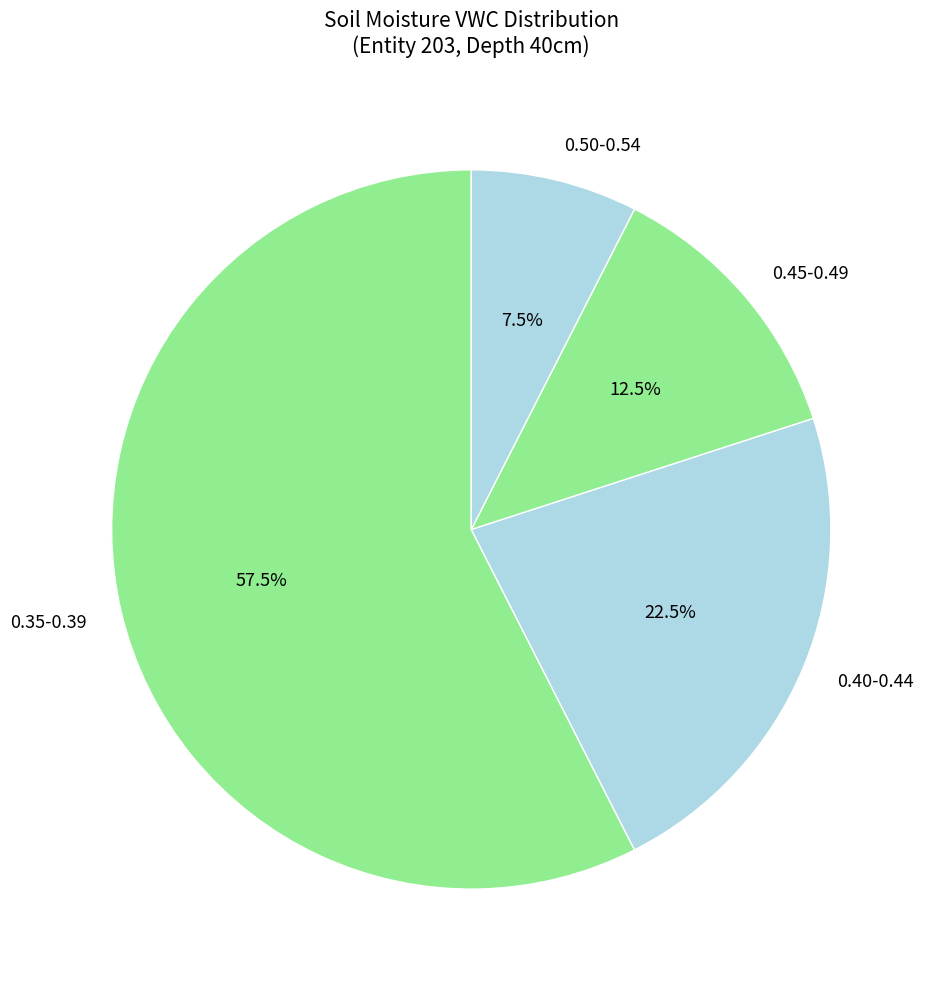

What is the total percentage of 0.50-0.54 and 0.35-0.39?

65.0%